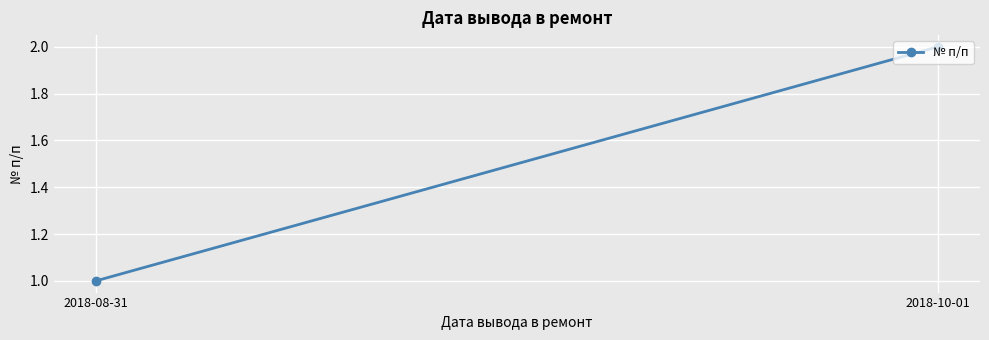

Where is the data nearest to the value 1?

2018-08-31